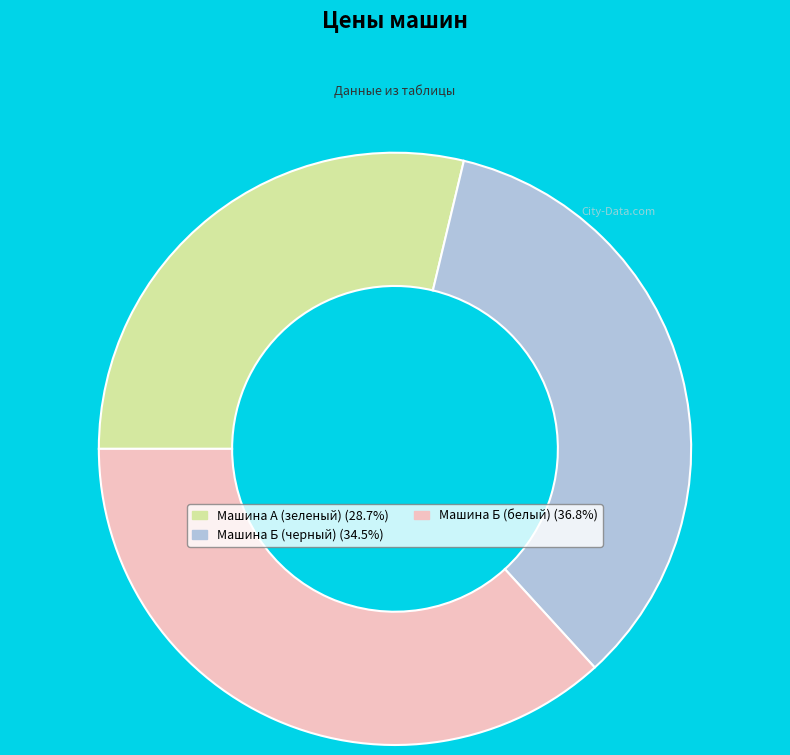

Is it true that Машина Б (белый) is 27% of the pie?

False